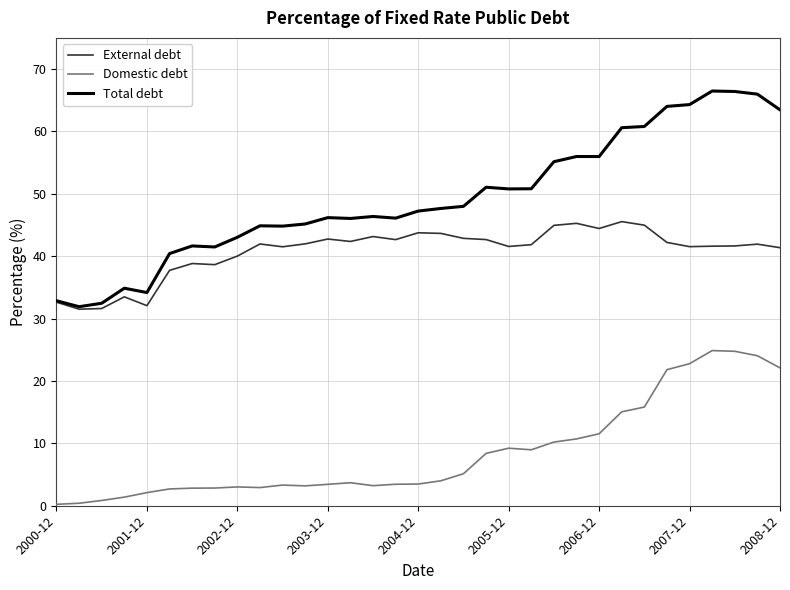

Which series has the largest range (max minus min)?

Total debt